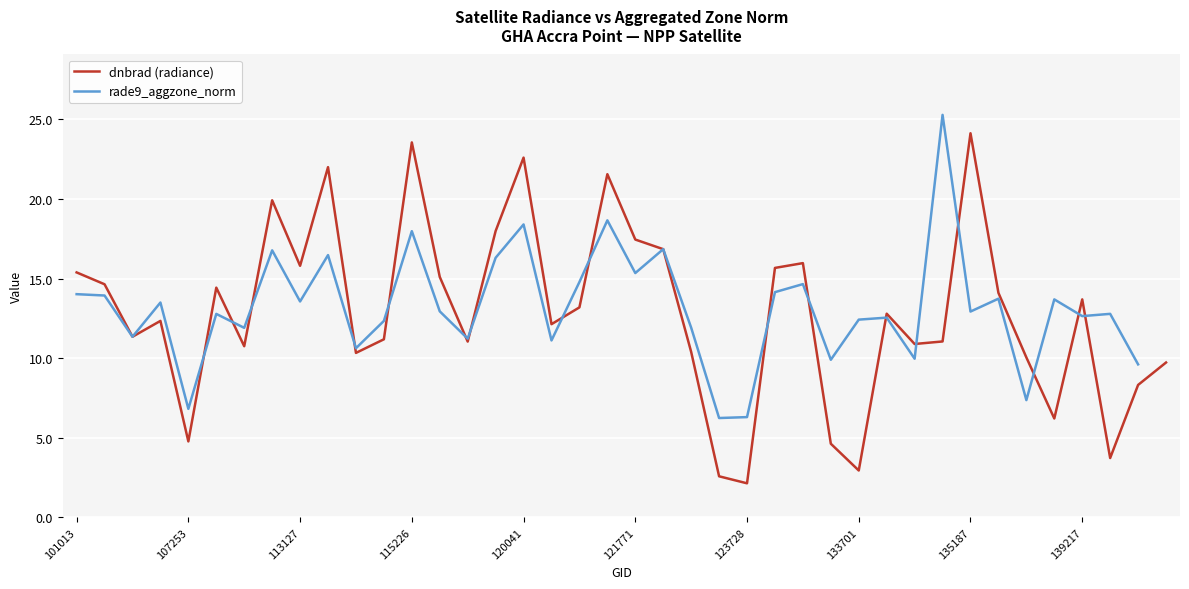

Which series has the largest total across all categories?

dnbrad (radiance)